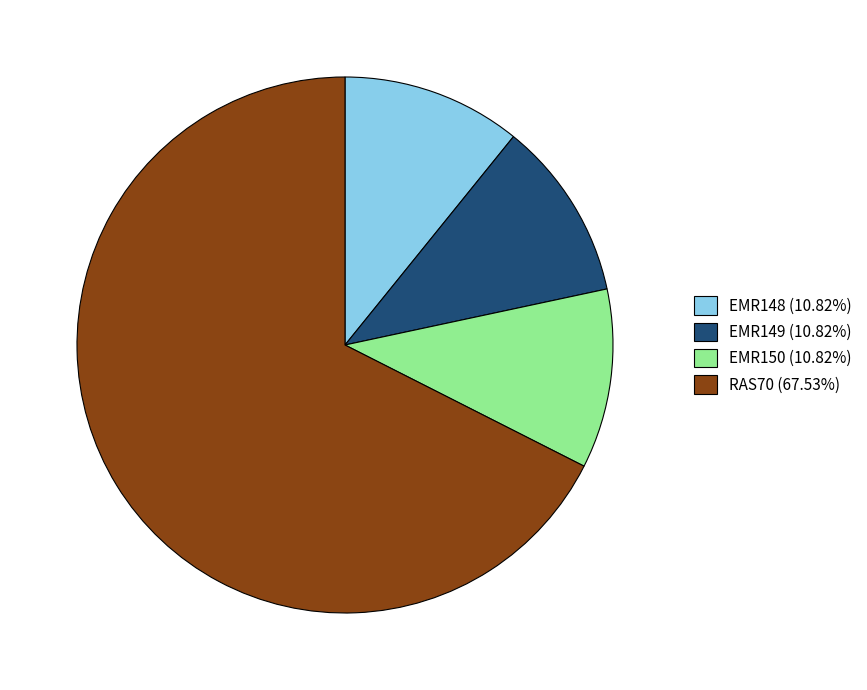

How many slices are in this pie chart?

4